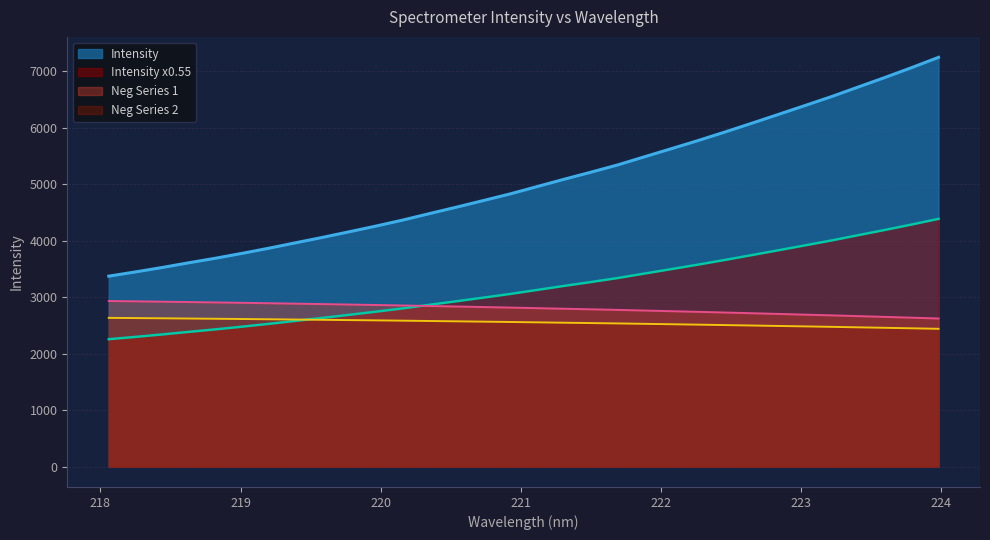

Which series has the widest spread of values?

Intensity